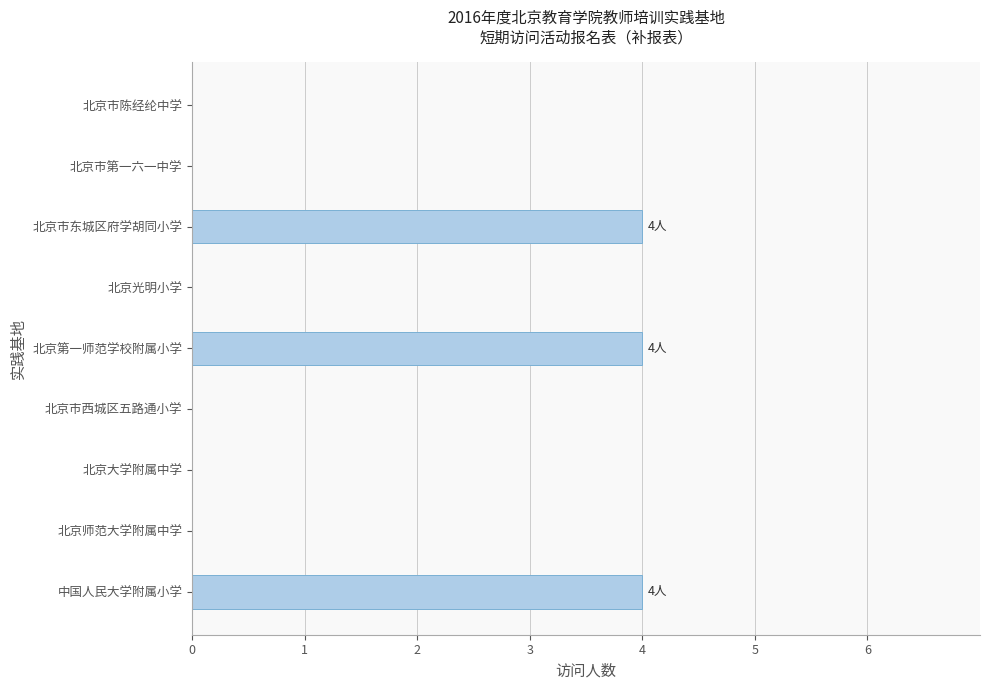

The value at 北京大学附属中学 is 0. True or false?

True